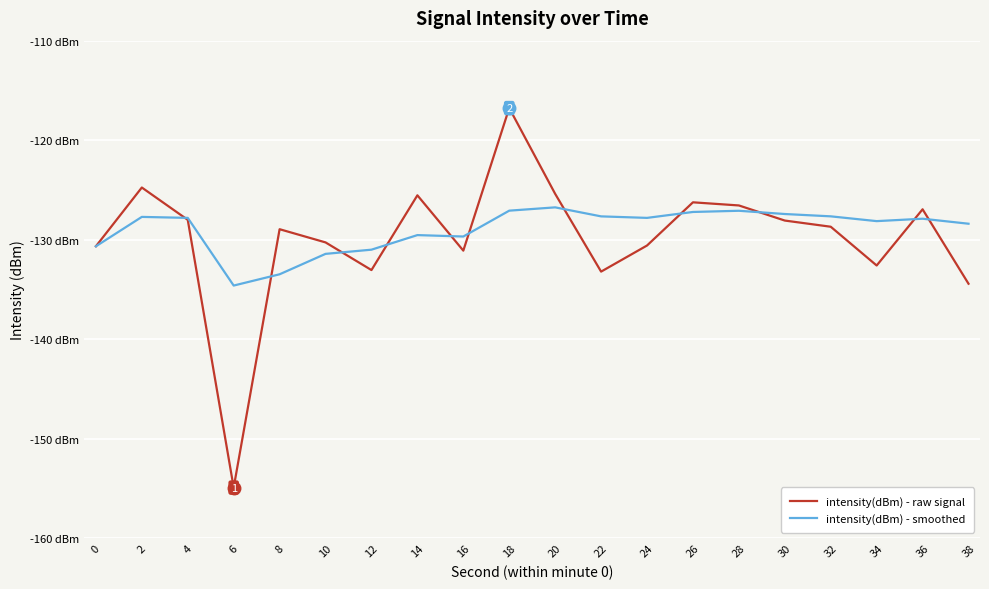

True or false: intensity(dBm) - smoothed and intensity(dBm) - raw signal cross at least once.

True